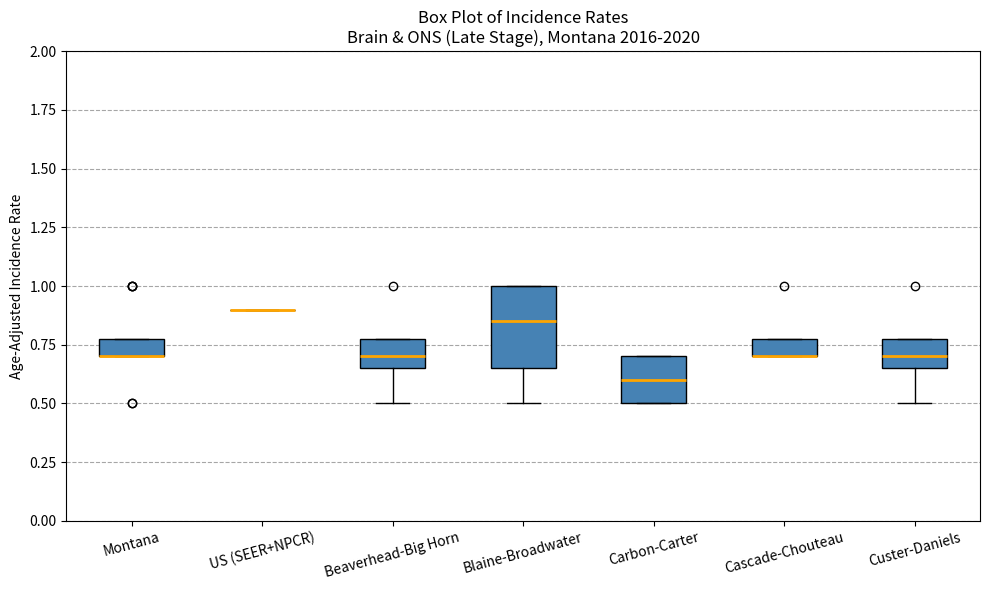

Where is the lower edge of the box for Montana on the y-axis? The values are not printed on the chart, so give them approximately, as read against the axis.

0.70